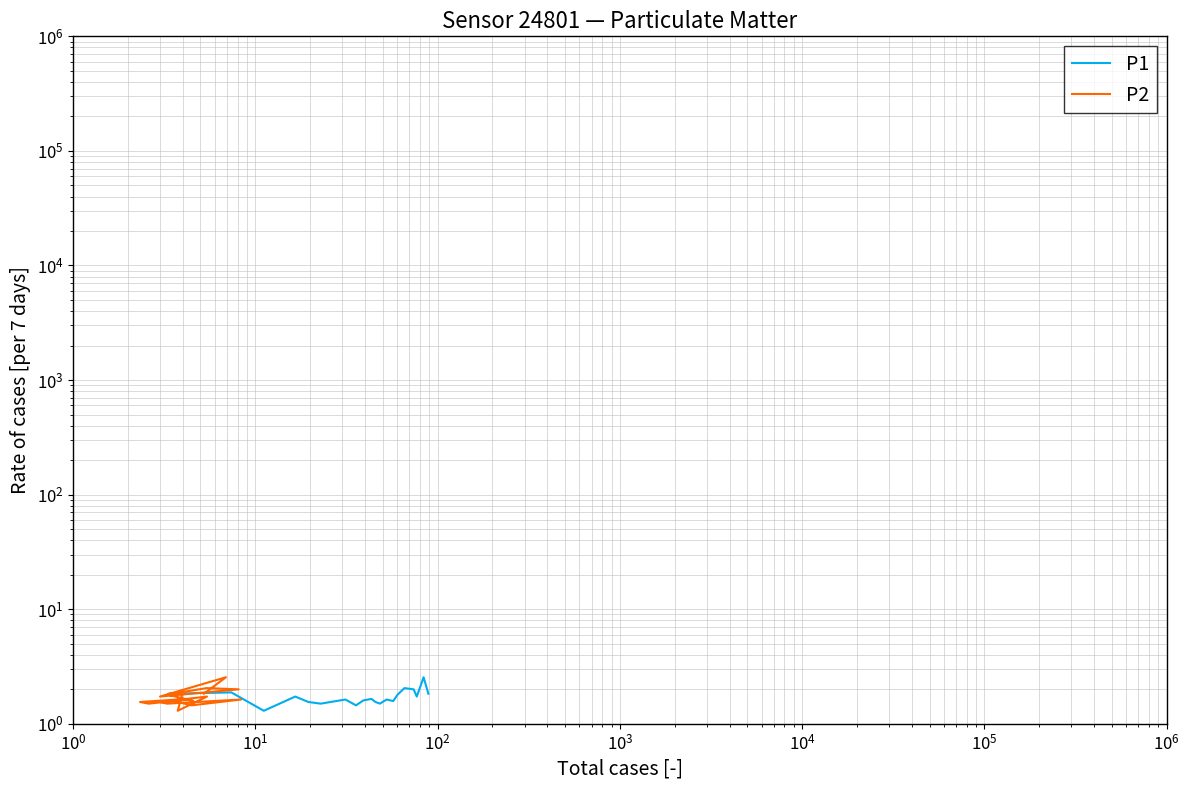

What is the average value of the P2 series?

1.7